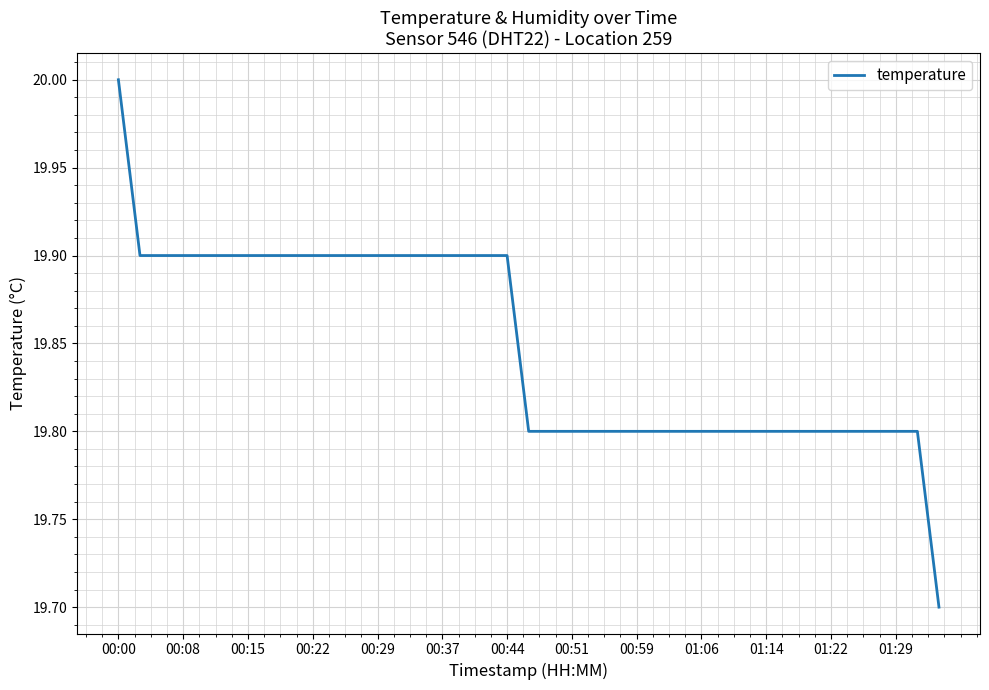

What is the maximum value shown in the chart?

20.0